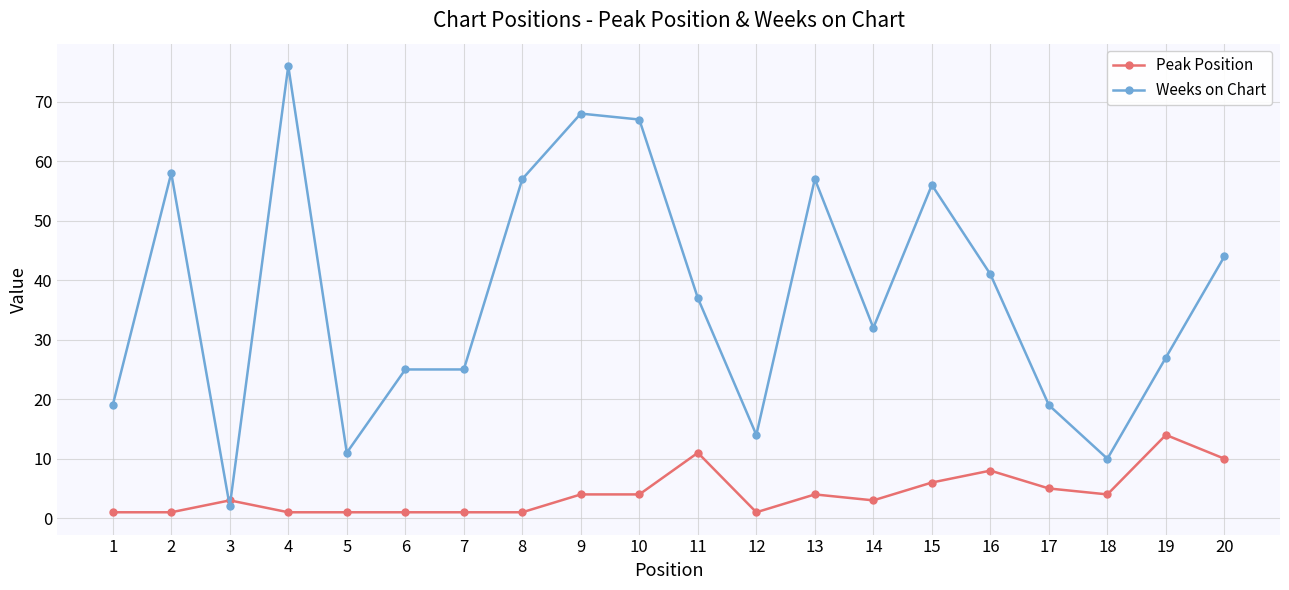

Is this an area chart (filled region under the line)?

No